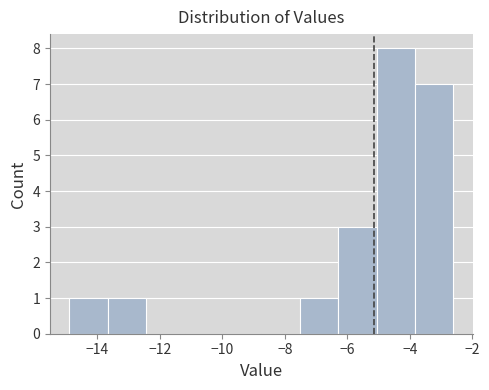

What is the height of the bar covering -7.6 to -6.2 on the x-axis? Neither the bar edges nor the heights are printed on the chart, so give them approximately, as read against the axes.

1